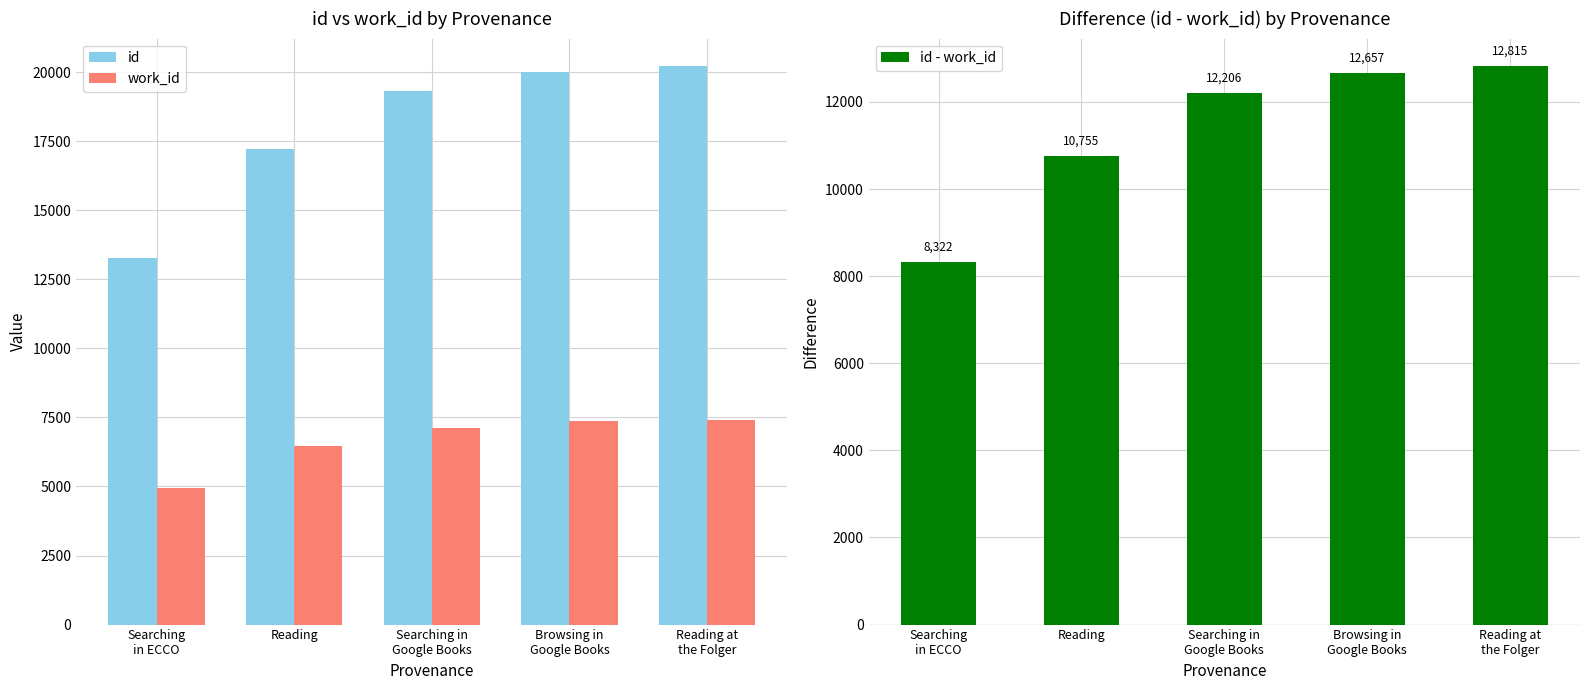

What is the label of the 3rd bar from the left?

Searching in
Google Books